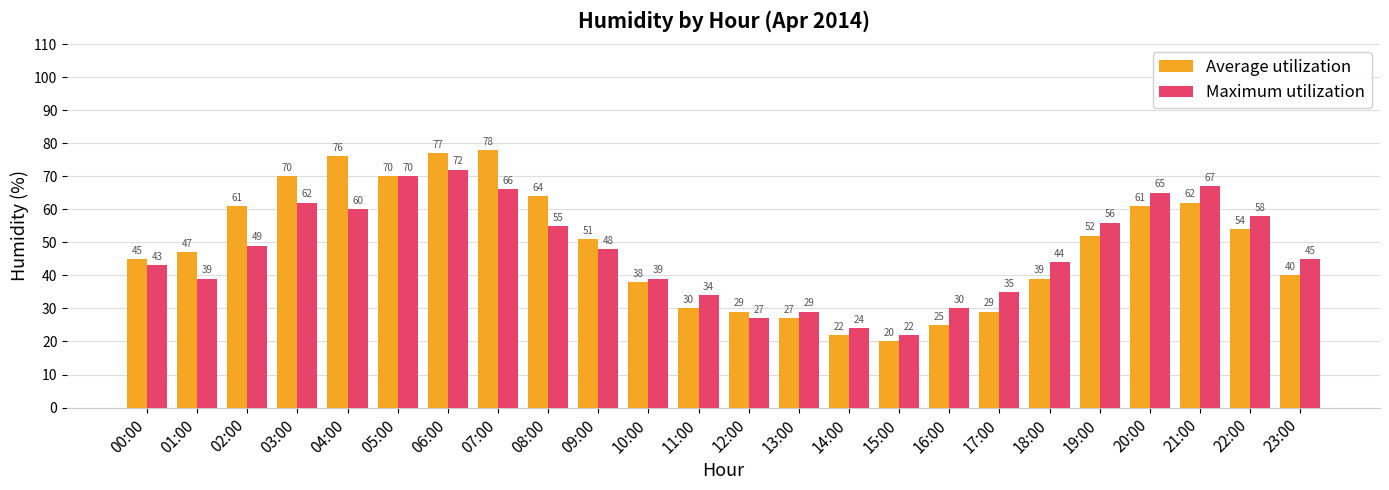

Reading left to right, transcribe all the data shown in this chart.

Average utilization: 00:00=45	01:00=47	02:00=61	03:00=70	04:00=76	05:00=70	06:00=77	07:00=78	08:00=64	09:00=51	10:00=38	11:00=30	12:00=29	13:00=27	14:00=22	15:00=20	16:00=25	17:00=29	18:00=39	19:00=52	20:00=61	21:00=62	22:00=54	23:00=40
Maximum utilization: 00:00=43	01:00=39	02:00=49	03:00=62	04:00=60	05:00=70	06:00=72	07:00=66	08:00=55	09:00=48	10:00=39	11:00=34	12:00=27	13:00=29	14:00=24	15:00=22	16:00=30	17:00=35	18:00=44	19:00=56	20:00=65	21:00=67	22:00=58	23:00=45